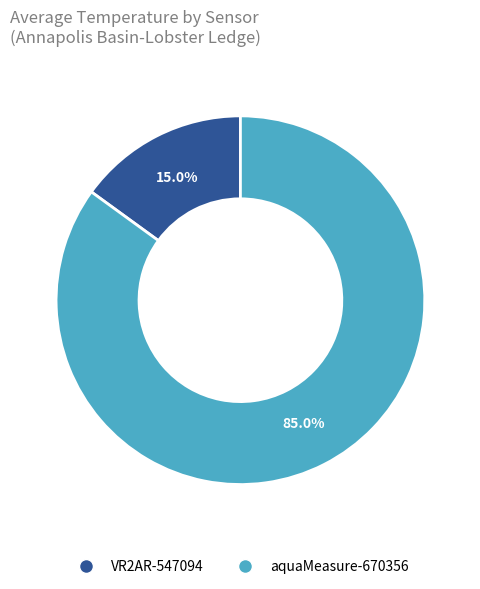

Is VR2AR-547094 the majority of the pie?

No